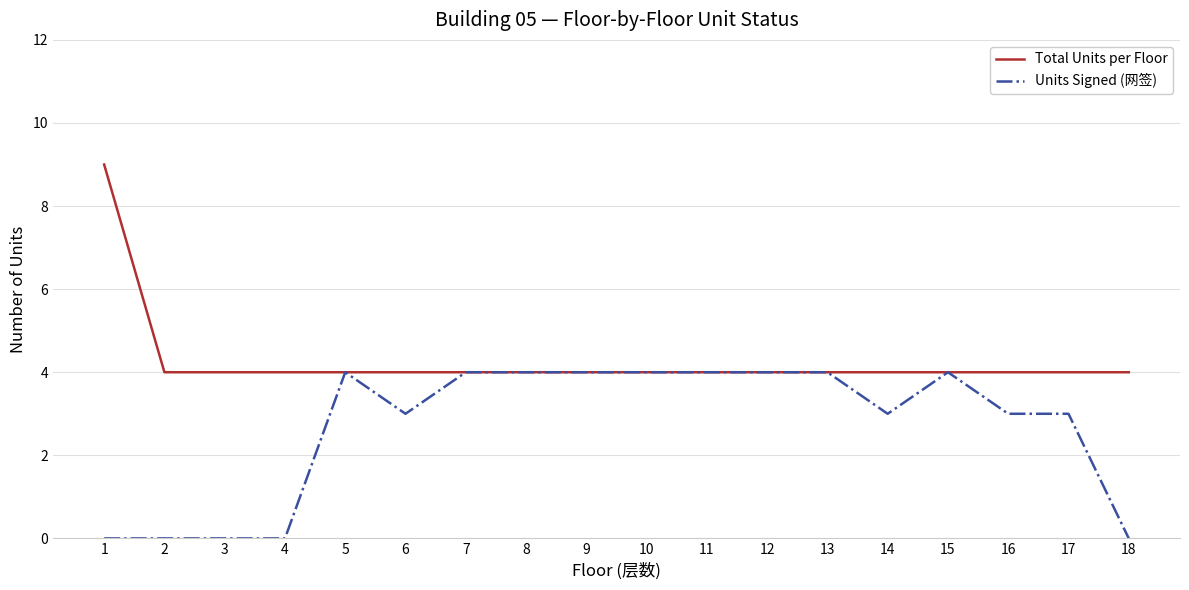

What is the difference between the Units Signed (网签) values at 9 and 6?

1